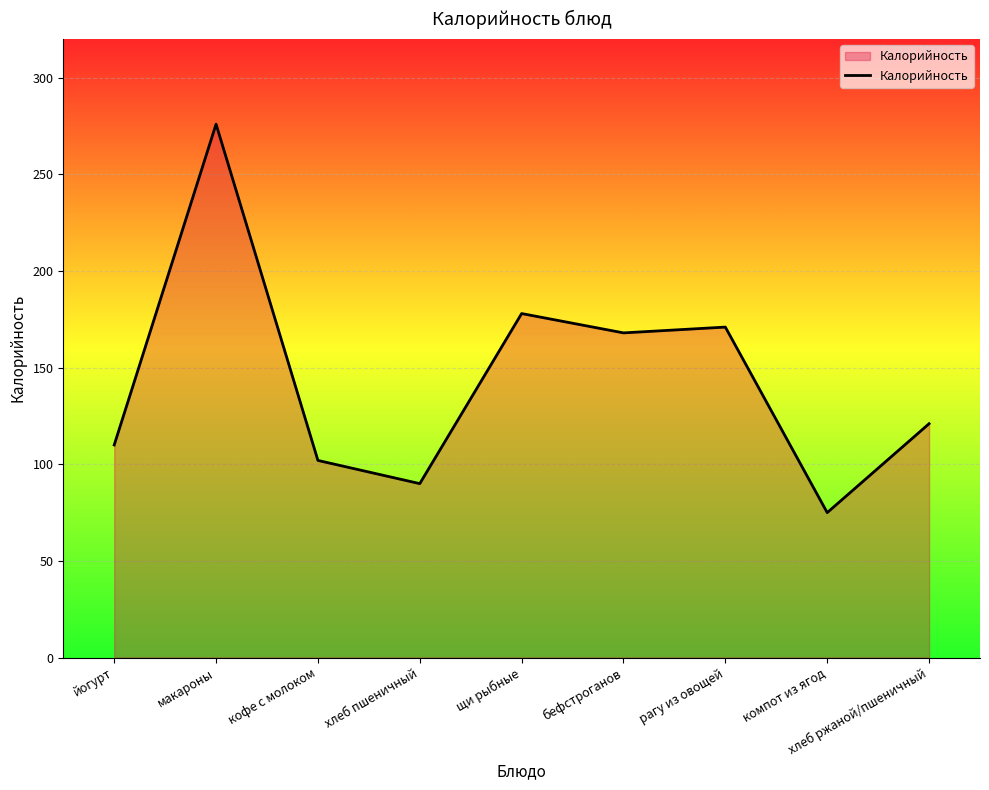

What position from the right is макароны?

8